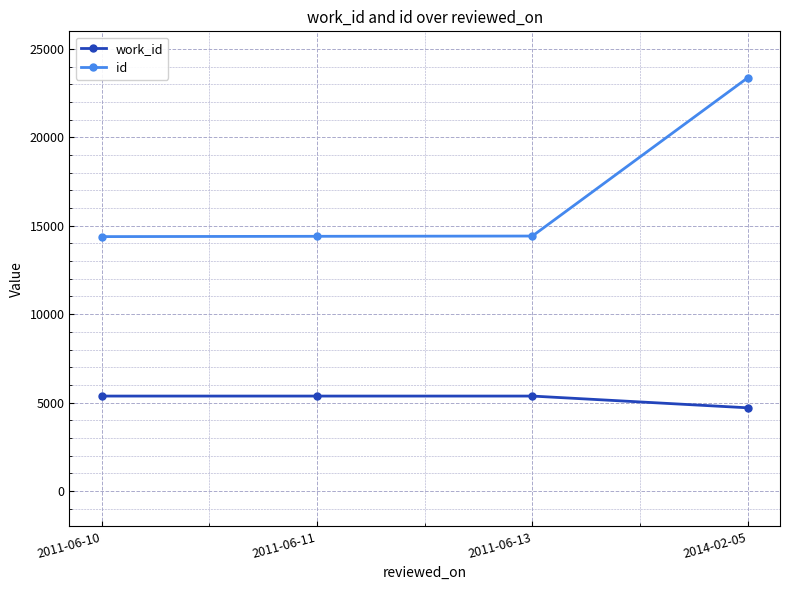

Read the id value at 2011-06-10, to the nearest 50.

14400